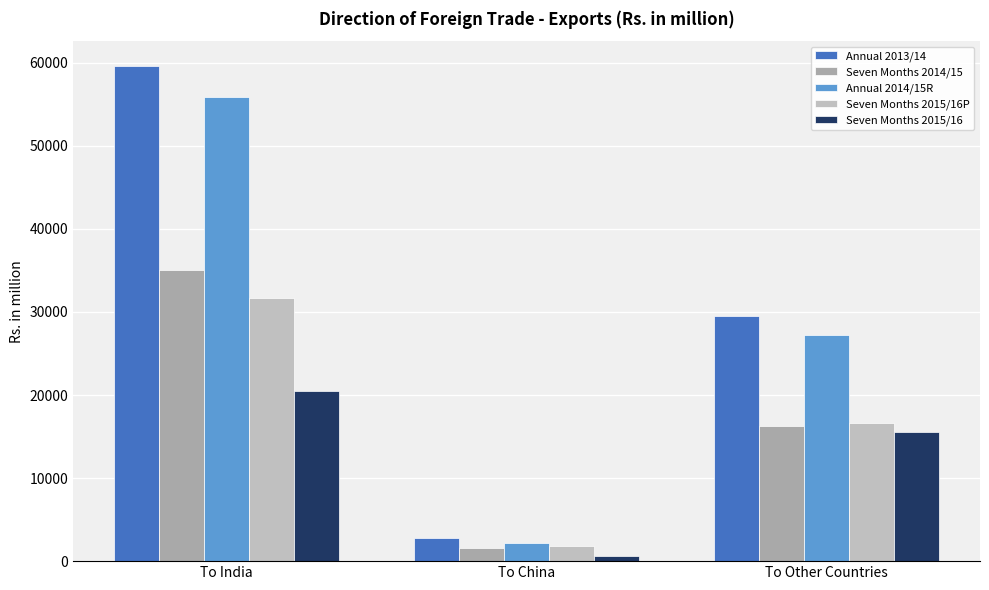

At which category is the sum across all series the highest?

To India